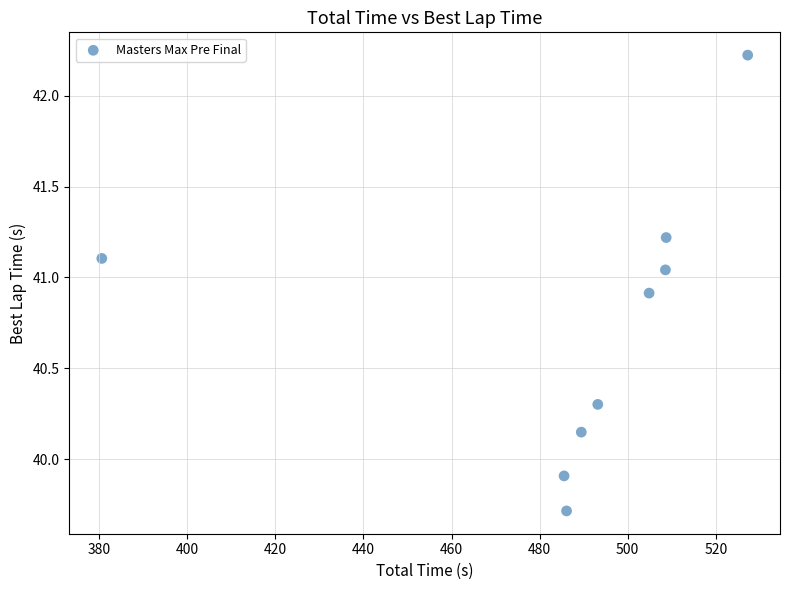

What is the range of X values (max minus min)?

146.6